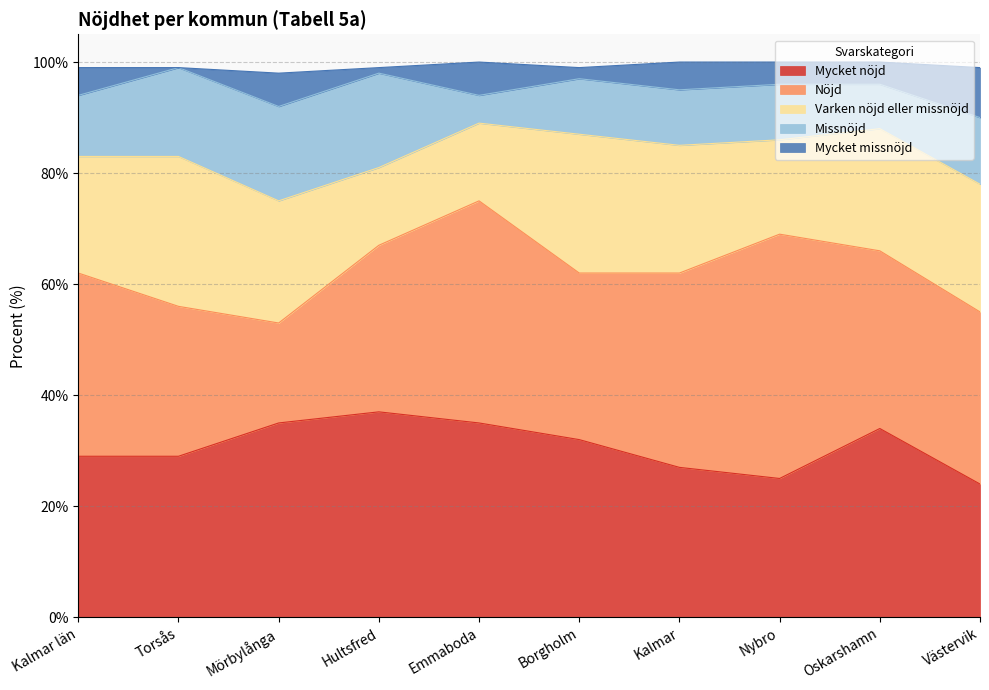

What is the average value of the Varken nöjd eller missnöjd series?

21